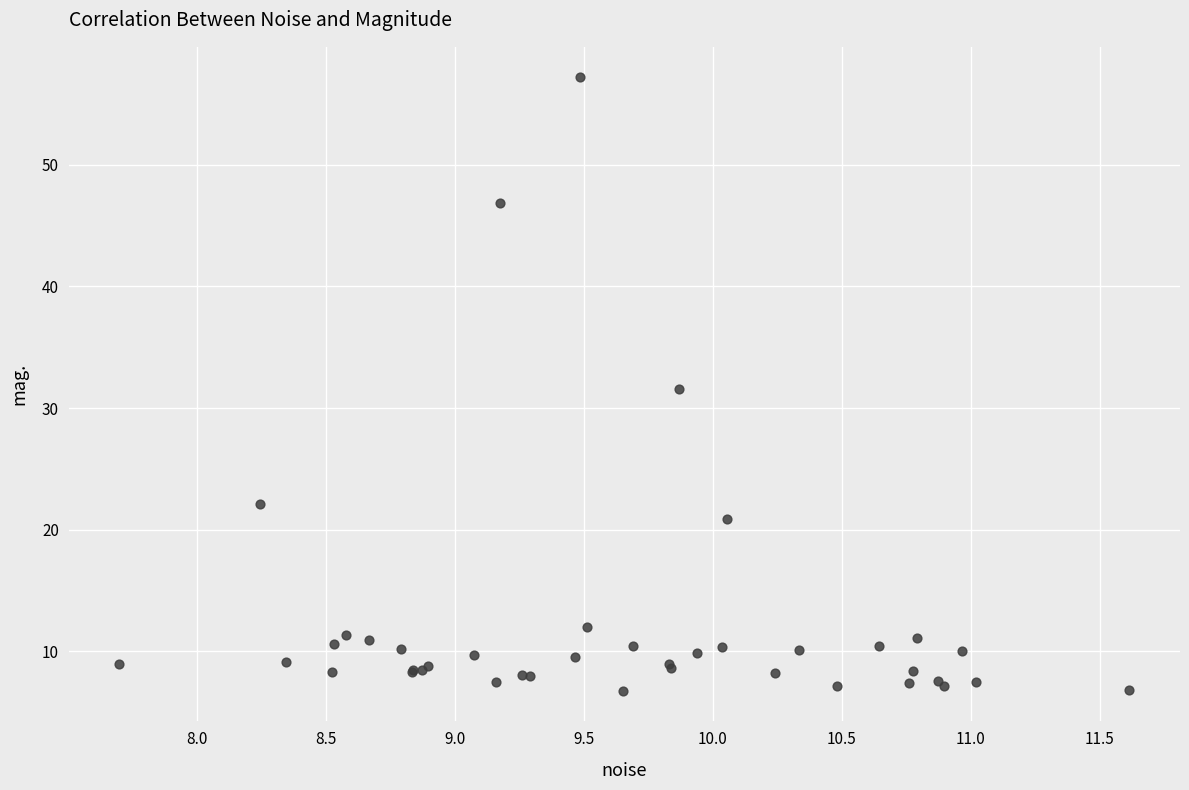

What Y value in the scatter plot is closest to 31?

31.6